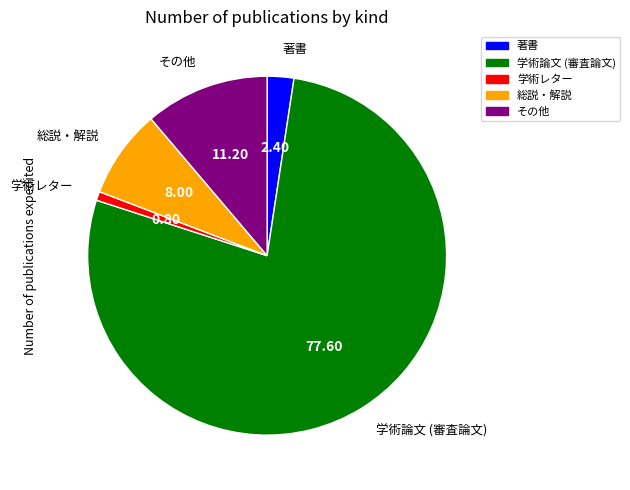

The 総説・解説 slice represents 19% of the pie. True or false?

False